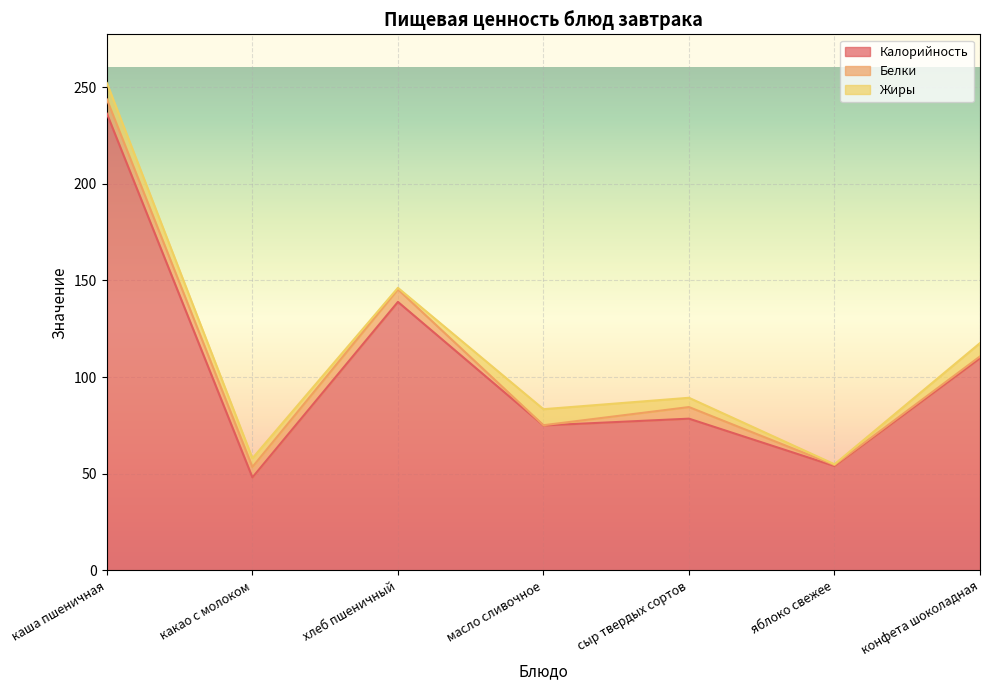

What is the label of the 4th point from the left?

масло сливочное